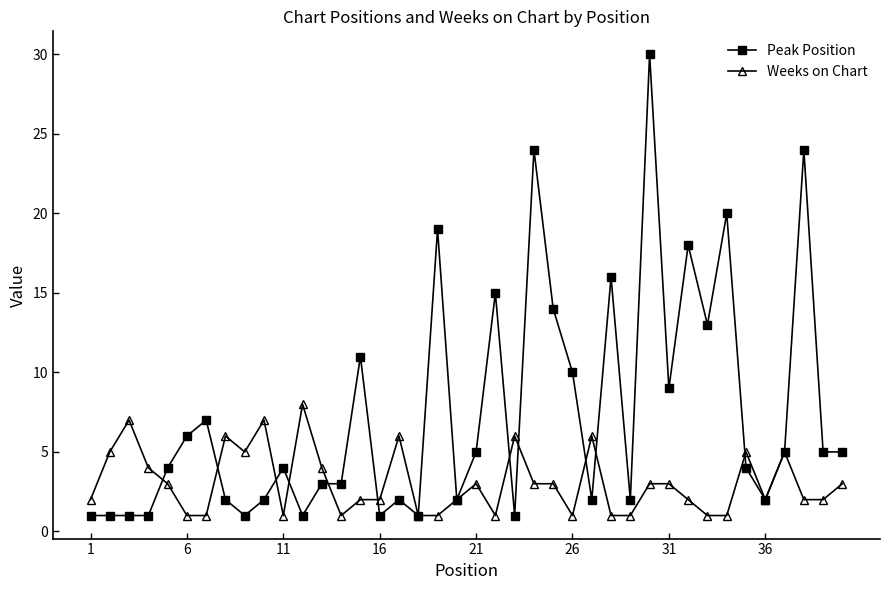

What is the sum of all Weeks on Chart values?

123